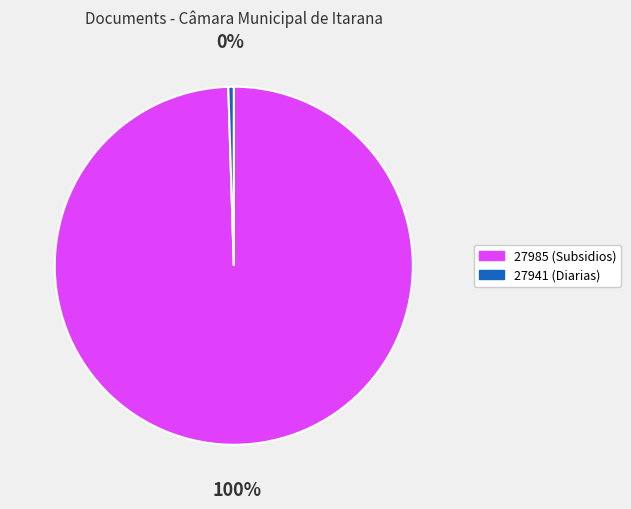

What is the smallest slice in the pie chart?

27941